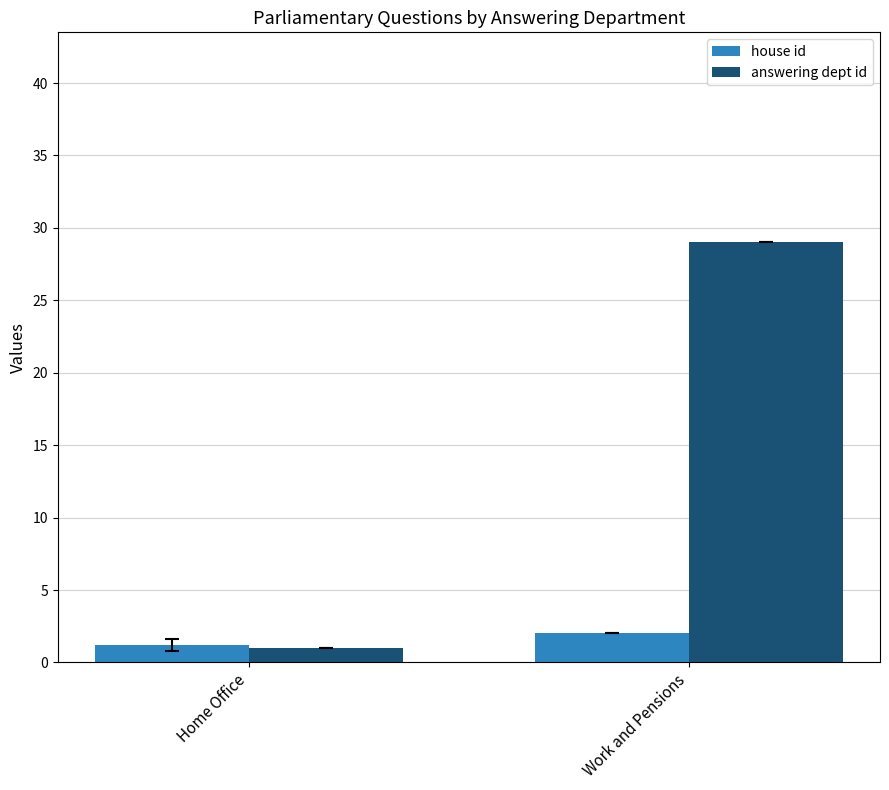

Is it true that answering dept id equals 1.0 at Home Office?

True